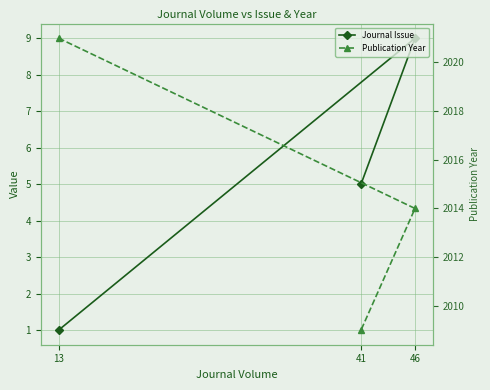

Count the Publication Year values in the range 2009 to 2021.

3